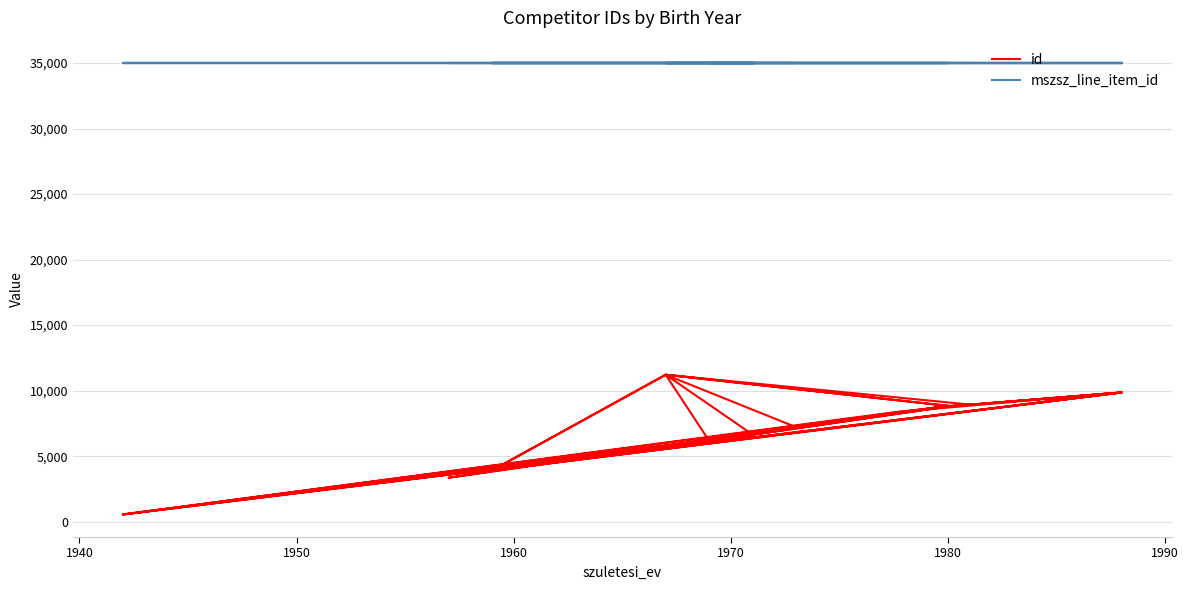

What is the maximum value for id?

11215